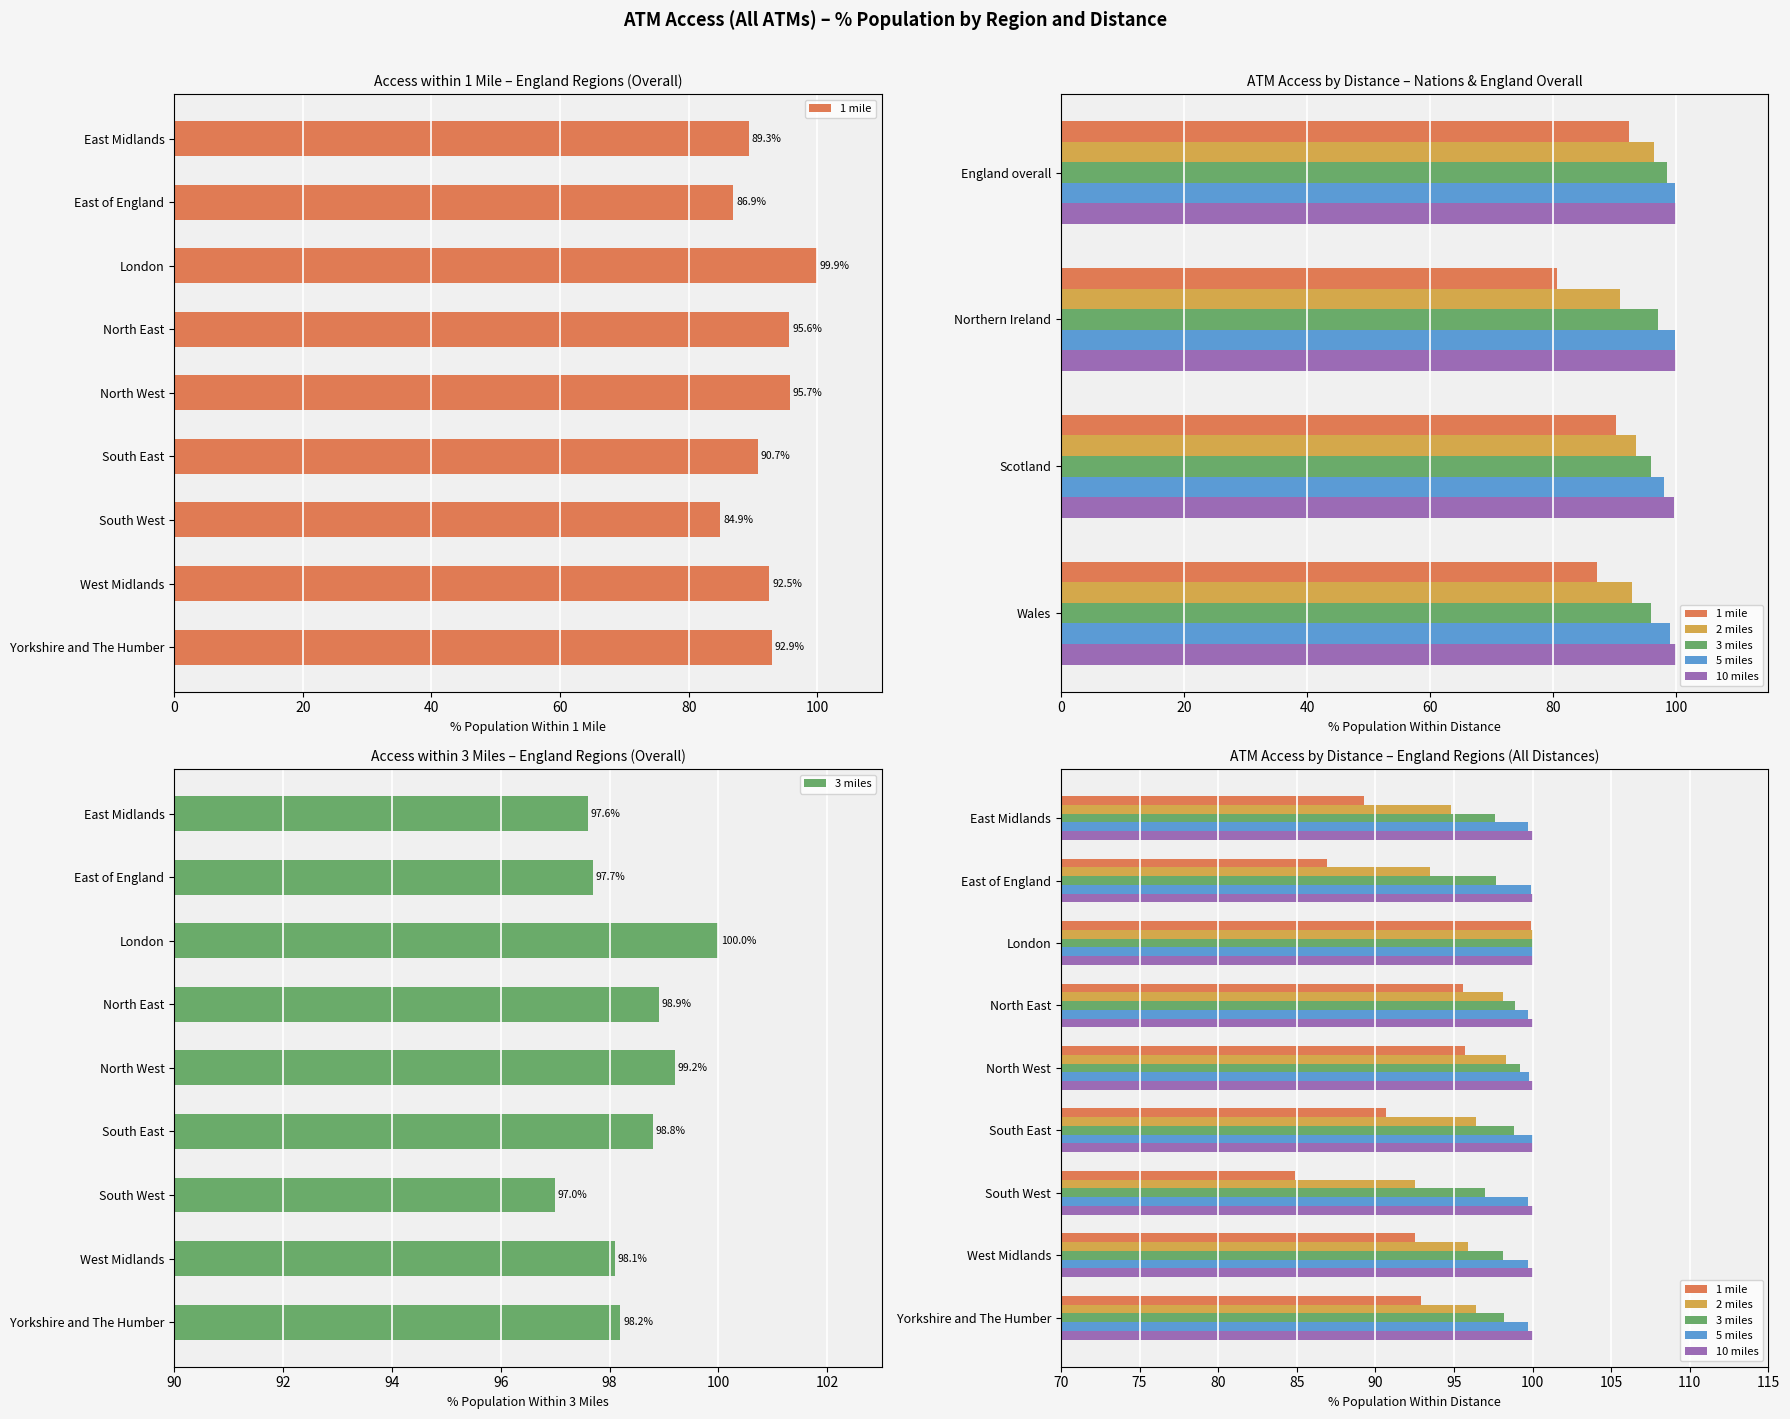

What is the greatest value displayed?

100.0